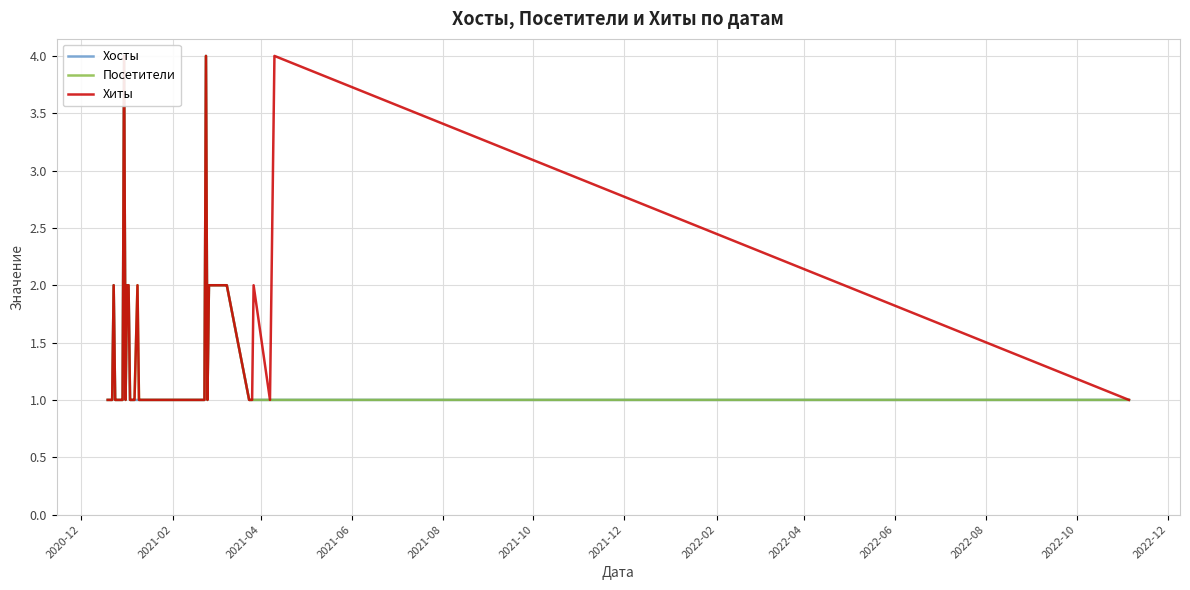

What are all the series names shown in the legend?

Хосты, Посетители, Хиты